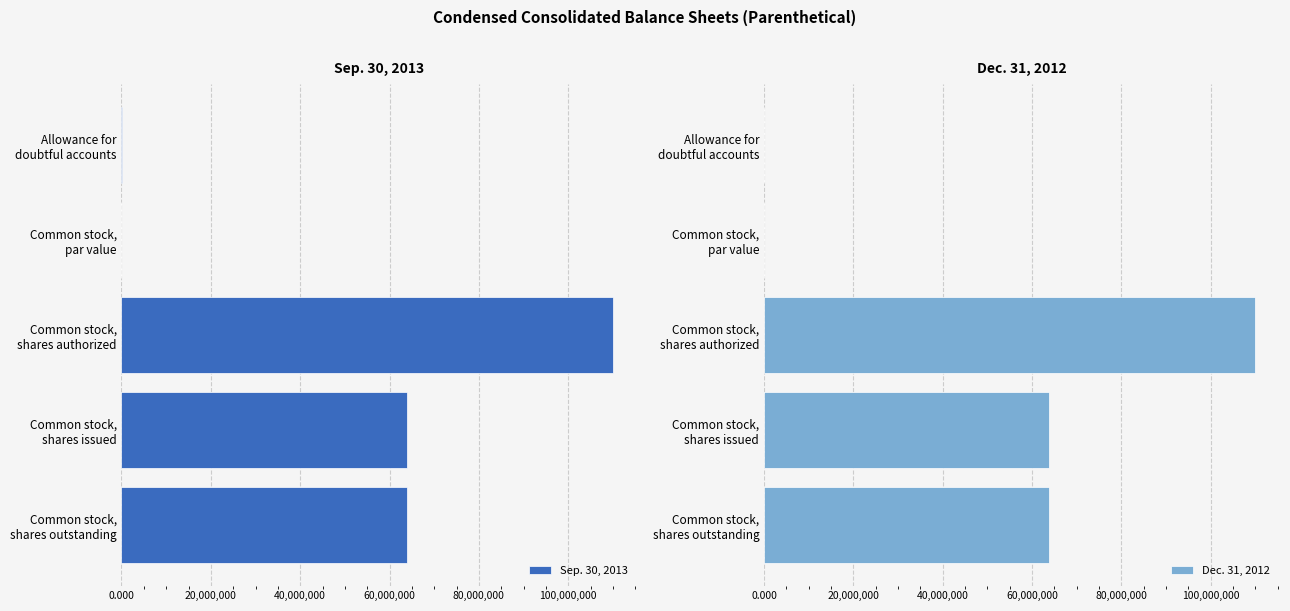

What is the sum of the Dec. 31, 2012 values at Common stock, shares issued and Allowance for doubtful accounts?

63828743.0